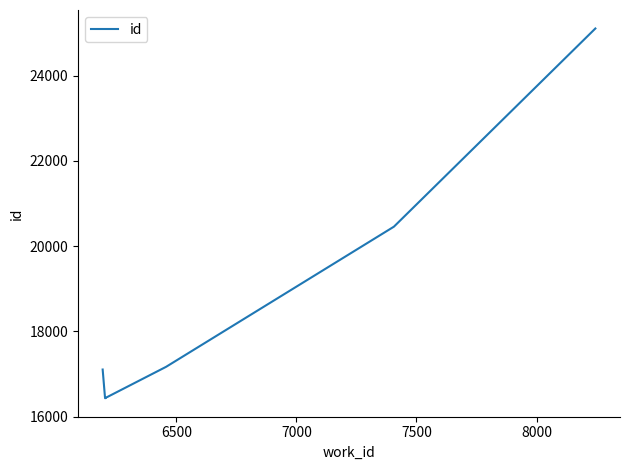

What is the smallest value displayed?

16430